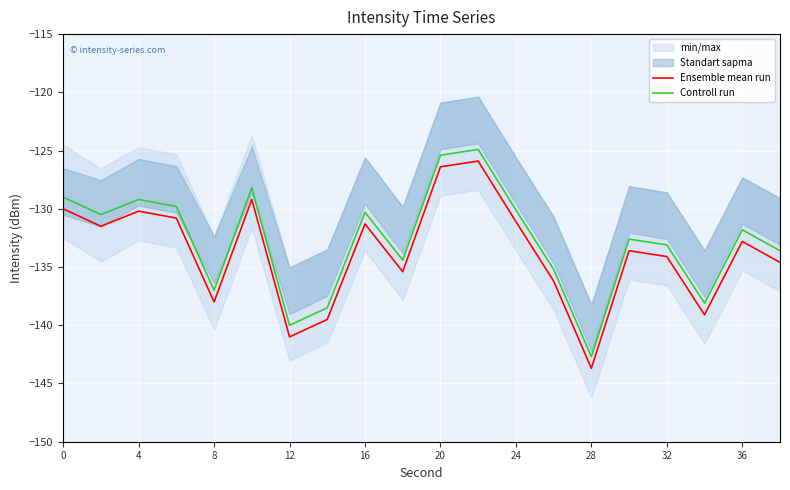

At which label is Ensemble mean run closest to -134?

32